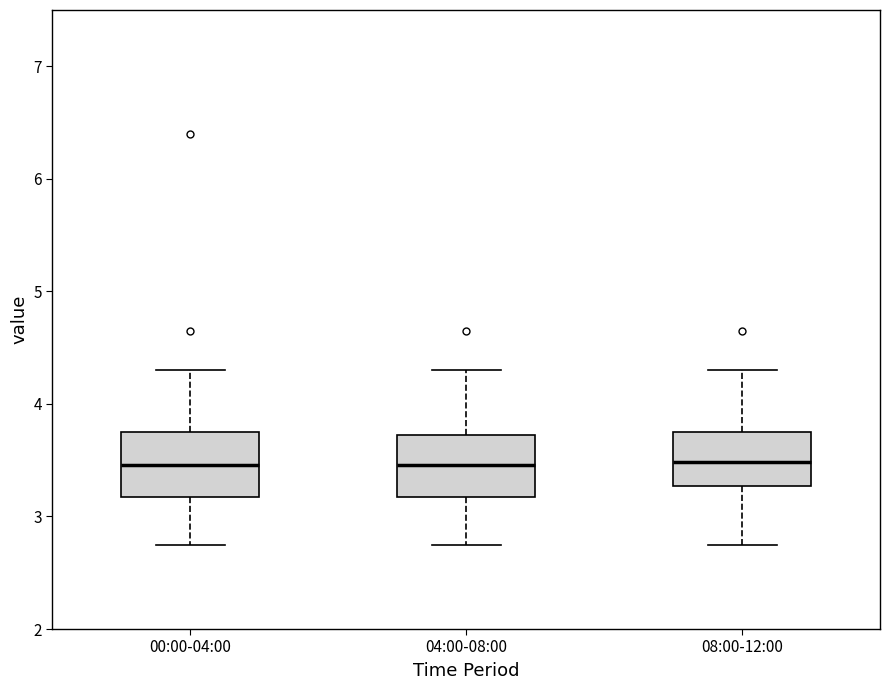

Reading left to right, read every box against the y-axis: the position of its median line, the range the box covers, and the ends of its whiskers. The values are not printed on the chart, so give them approximately, as read against the axis.

00:00-04:00: median 3.5, box 3.2 to 3.8, whiskers 2.8 to 4.3
04:00-08:00: median 3.5, box 3.2 to 3.7, whiskers 2.8 to 4.3
08:00-12:00: median 3.5, box 3.3 to 3.8, whiskers 2.8 to 4.3